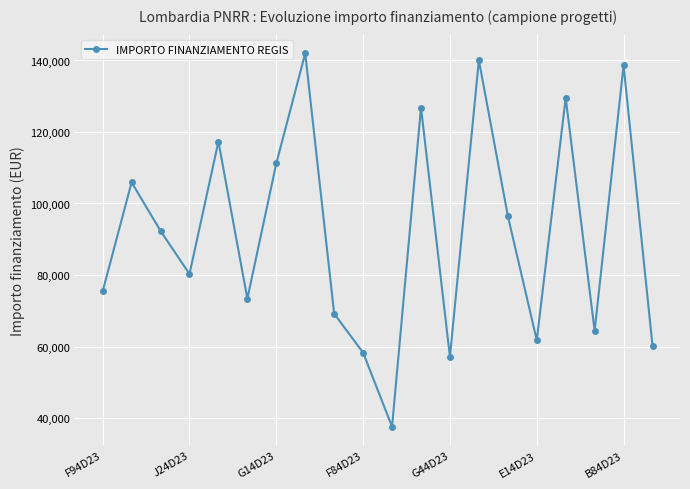

What is the average value?

91903.2